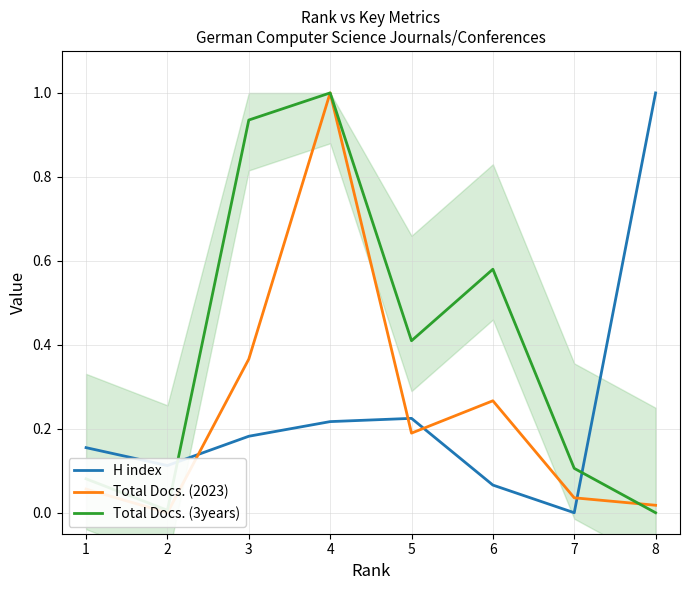

What is the value of the Total Docs. (2023) point at the 6th from the left?

0.3